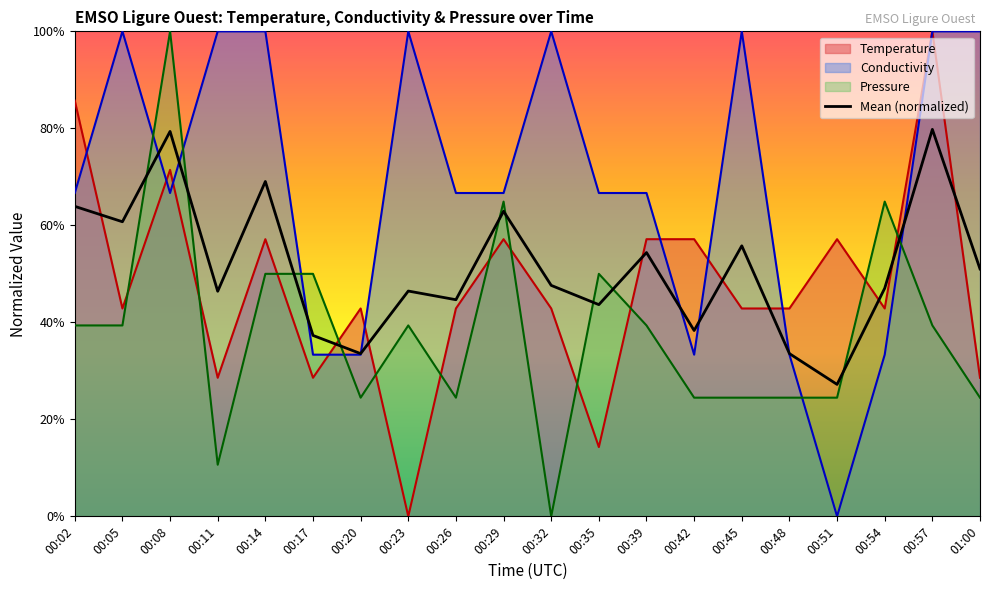

What are all the series names shown in the legend?

Temperature, Conductivity, Pressure, Mean (normalized)